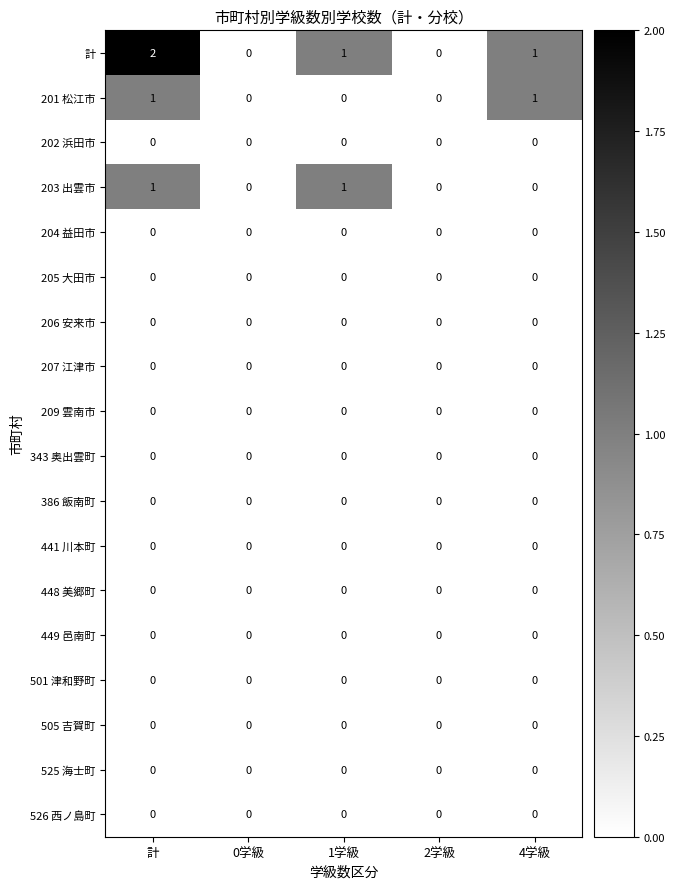

At which category does the chart reach its peak across all series?

計